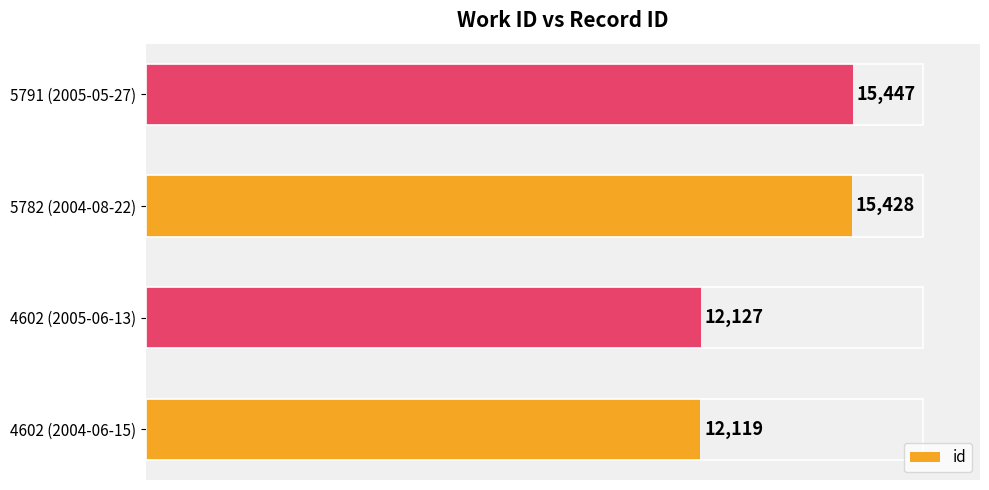

Is it true that the value at 5782 (2004-08-22) is 15428?

True